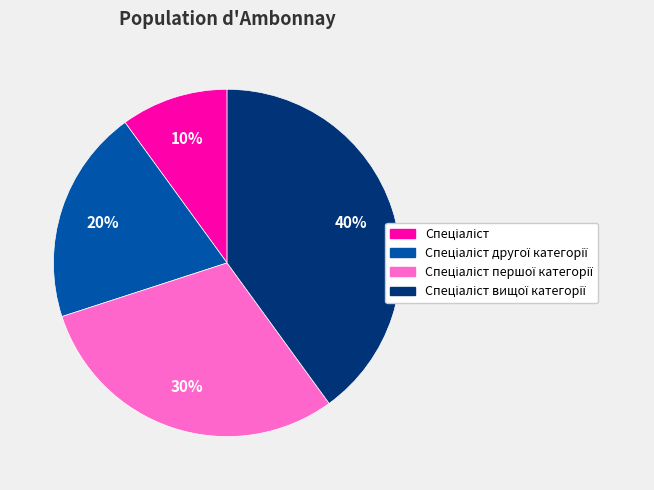

To the nearest percent, what is the difference between the largest and smallest slice percentages?

30%